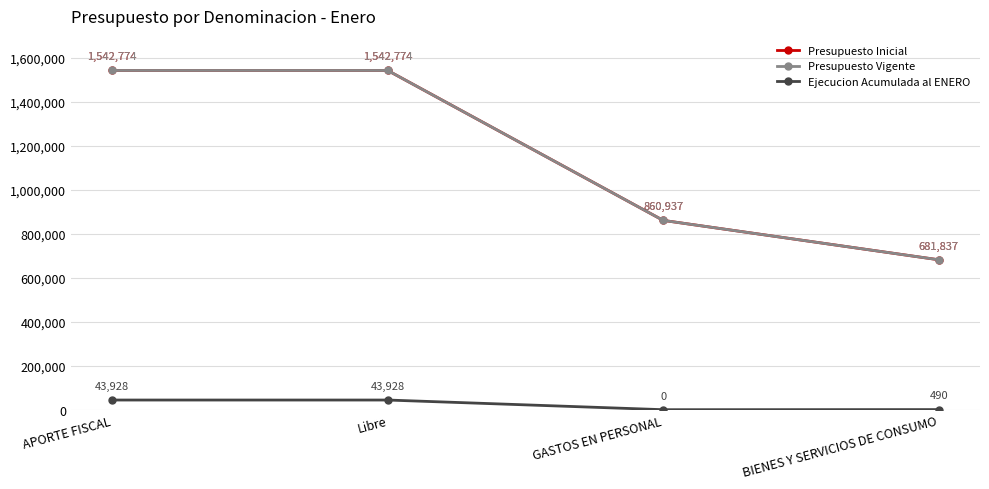

True or false: Presupuesto Inicial and Ejecucion Acumulada al ENERO intersect in this chart.

False